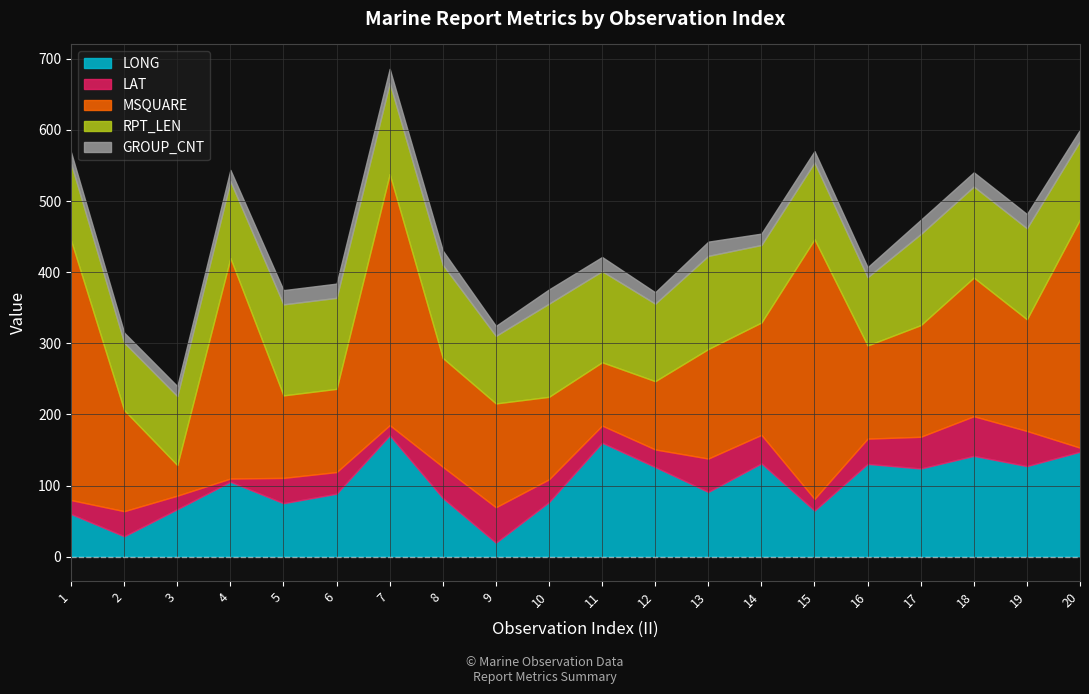

What is the smallest value displayed?

4.5